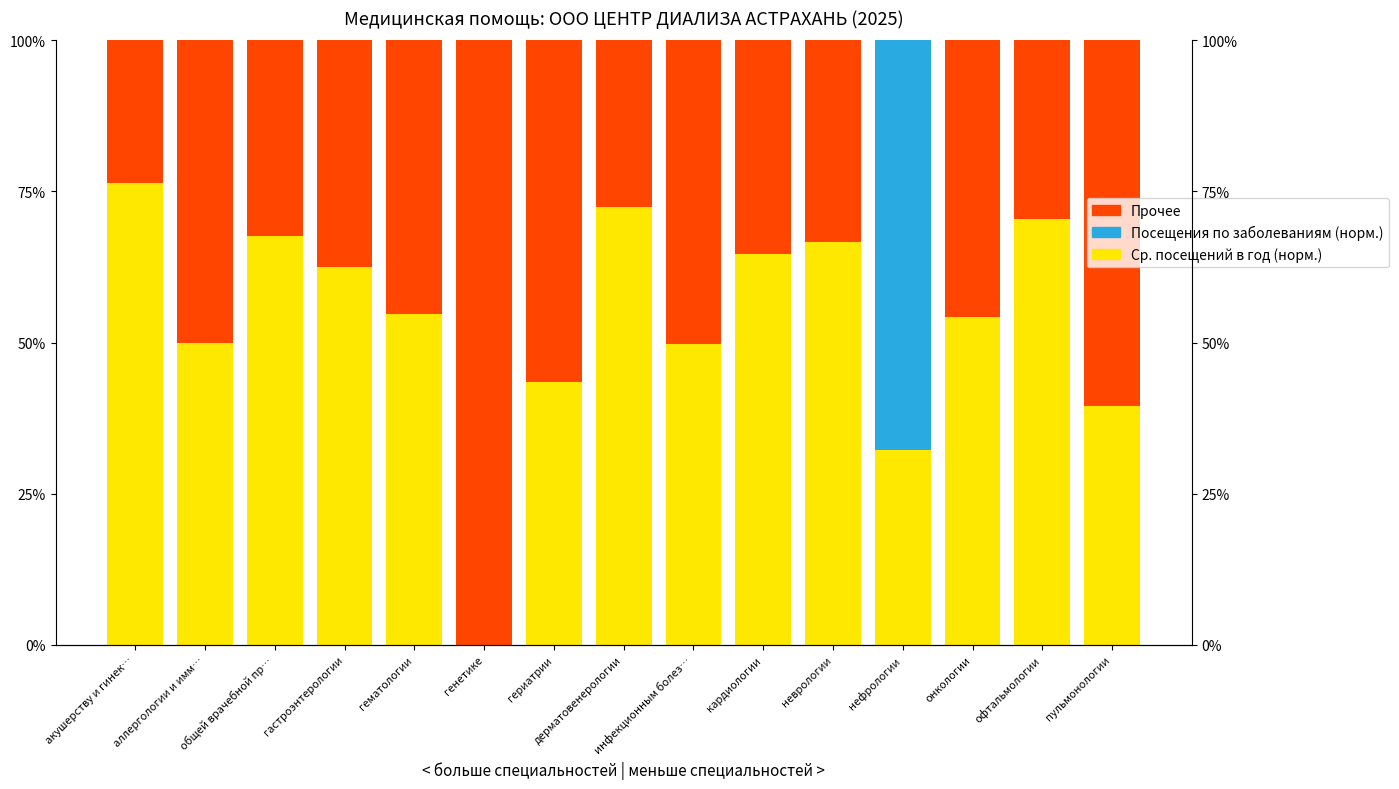

Rank the series at нефрологии from lowest to highest value.

Прочее, Ср. посещений в год (норм.), Посещения по заболеваниям (норм.)